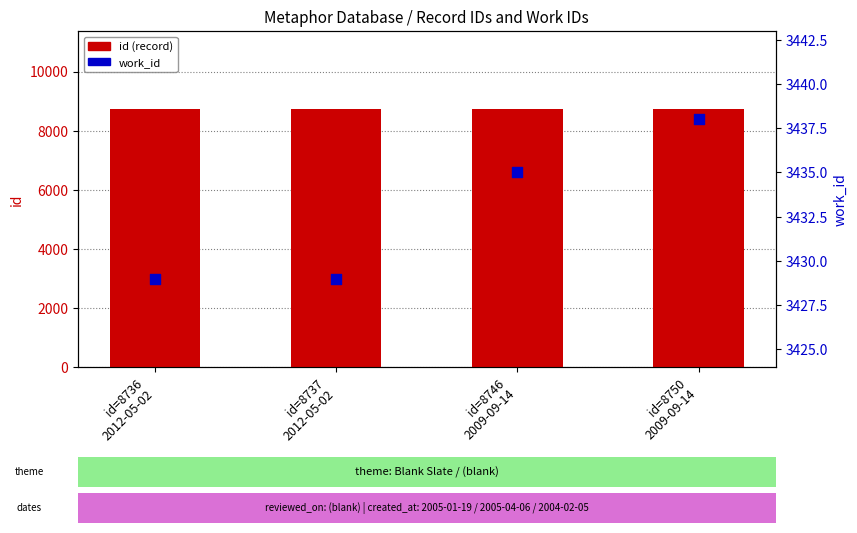

What are all the series names shown in the legend?

id (record), work_id